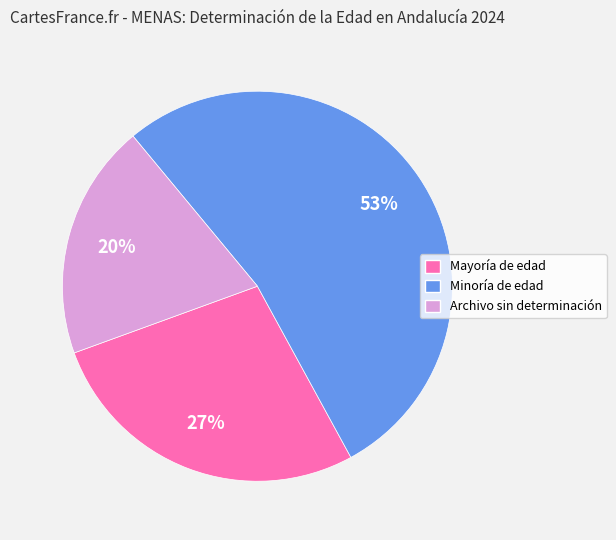

Which has a higher value, Mayoría de edad or Archivo sin determinación?

Mayoría de edad